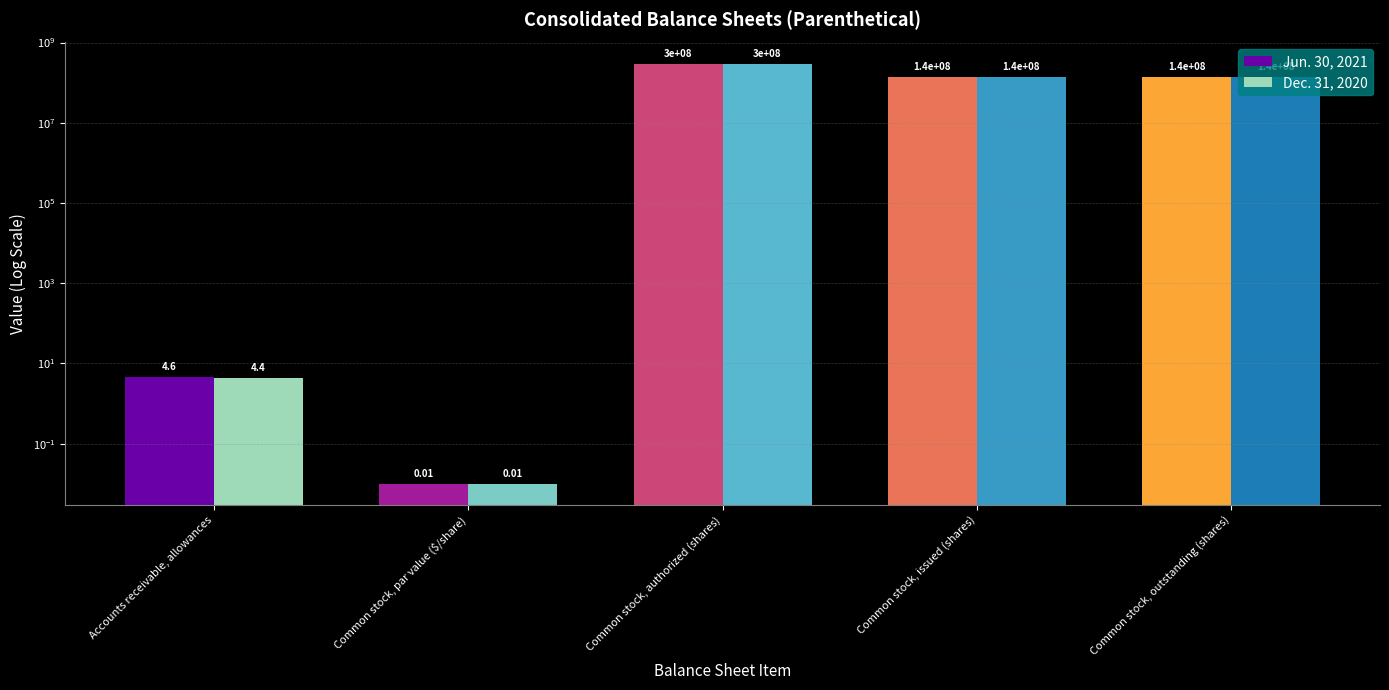

What is the label of the 4th bar from the left?

Common stock, issued (shares)